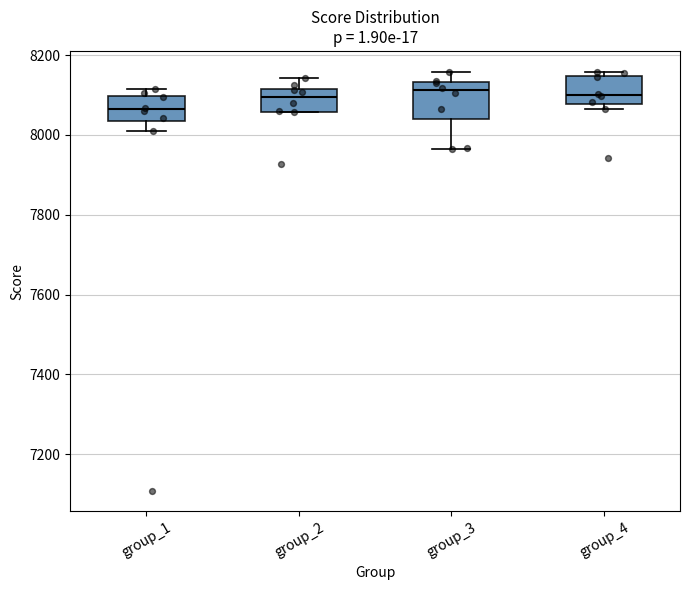

Where does the median line of the box for group_4 sit on the y-axis? The values are not printed on the chart, so give them approximately, as read against the axis.

8100